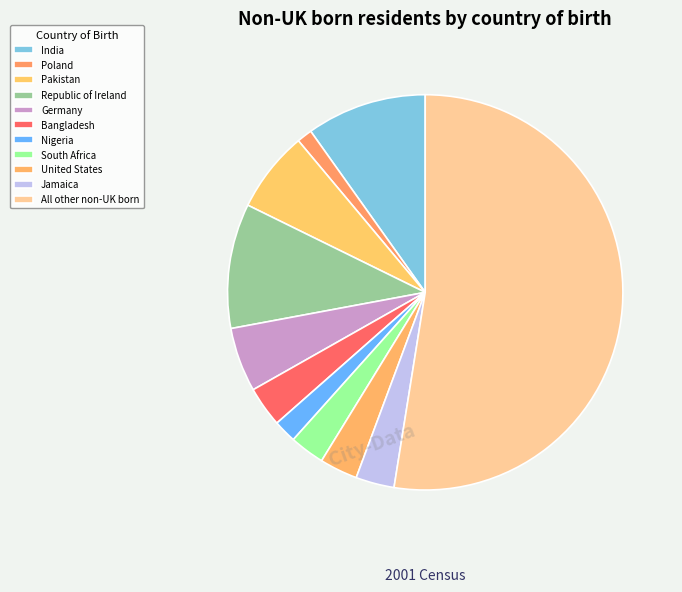

Does any single category account for the majority?

Yes